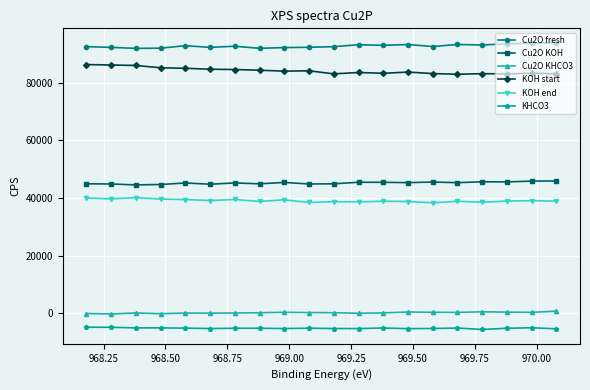

Rank the series by their maximum value, from highest to lowest.

Cu2O fresh, KOH start, Cu2O KOH, KOH end, Cu2O KHCO3, KHCO3